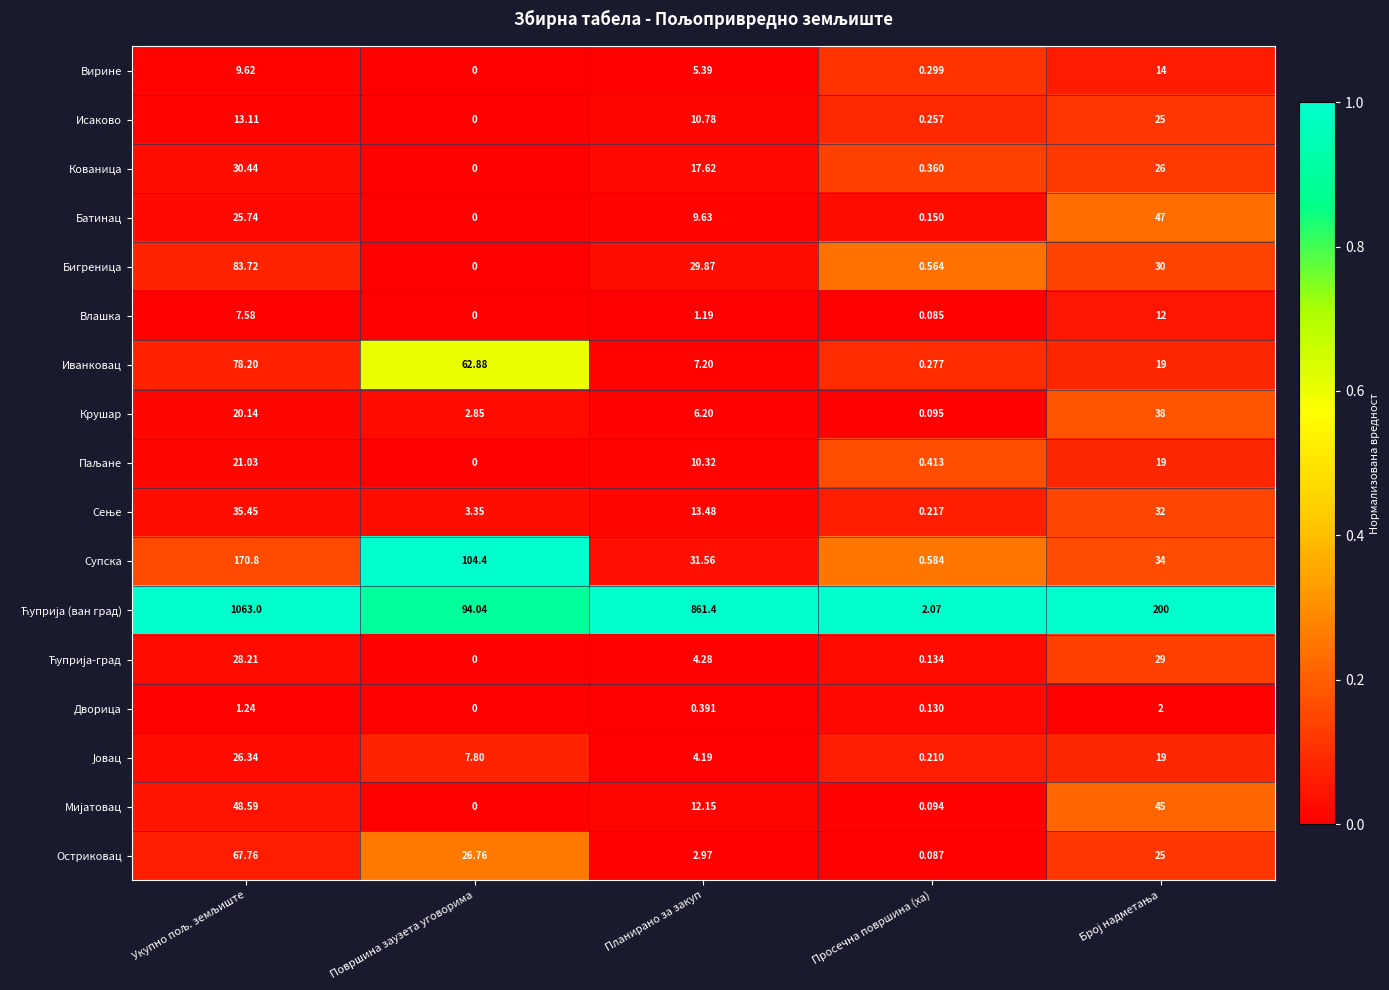

Which label corresponds to the smallest value in the chart?

Површина заузета уговорима